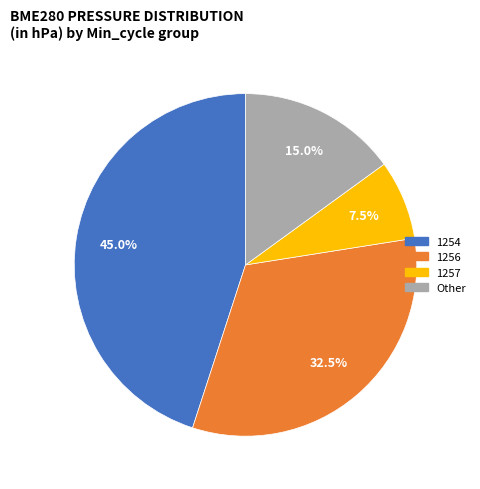

Is there a majority slice in this chart?

No